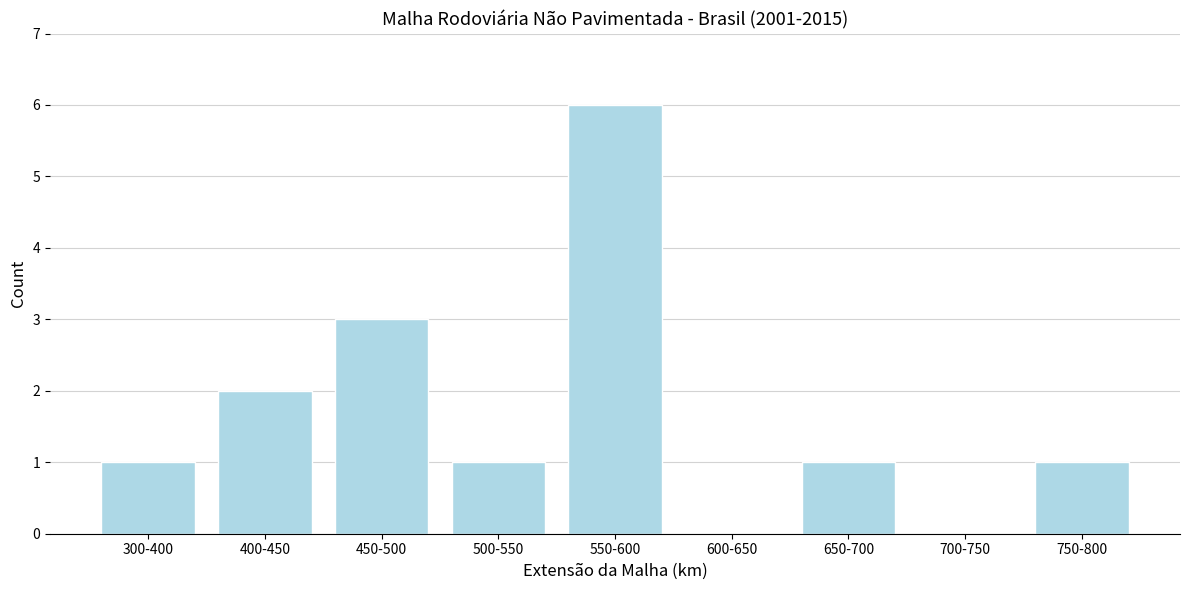

Reading left to right, what are all the values shown in this chart?

300-400=1	400-450=2	450-500=3	500-550=1	550-600=6	600-650=0	650-700=1	700-750=0	750-800=1